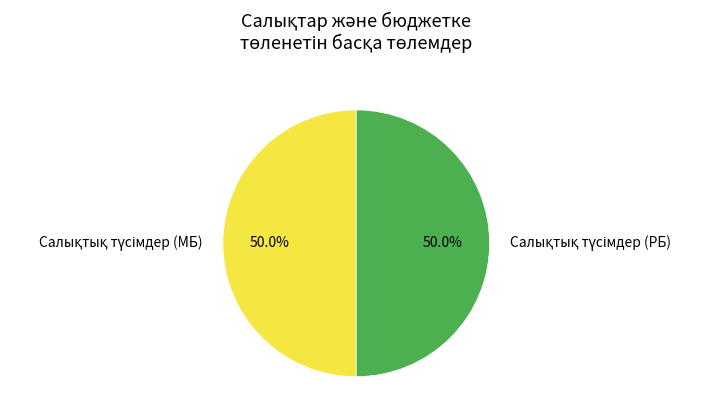

Count the number of slices in the pie.

2